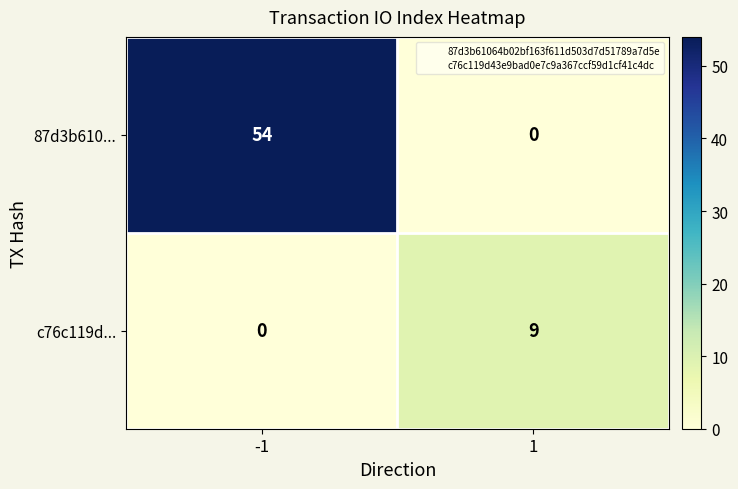

Reading right to left, extract all data points from this chart.

87d3b610...: 1=0	-1=54
c76c119d...: 1=9	-1=0